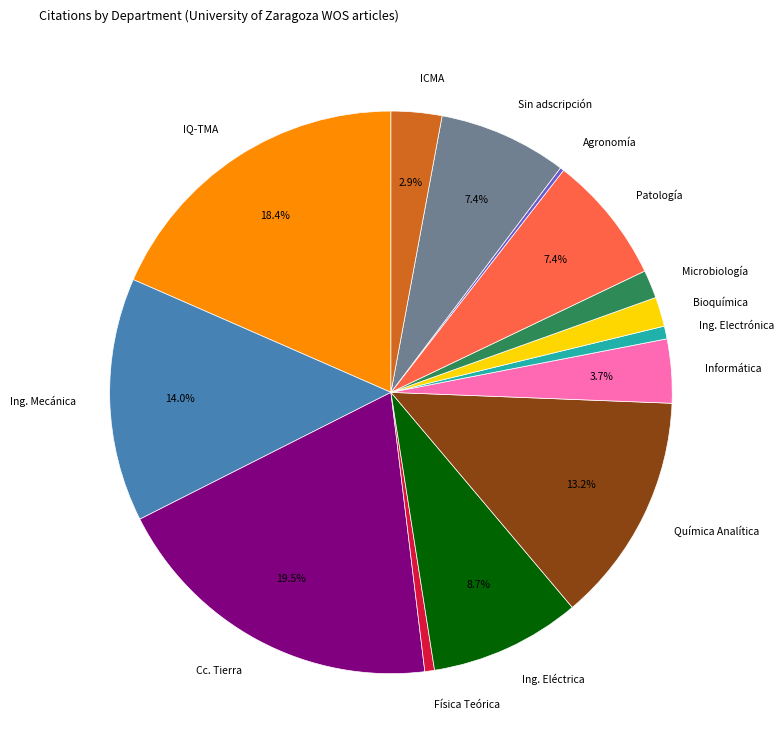

What is the largest slice in the pie chart?

Cc. Tierra